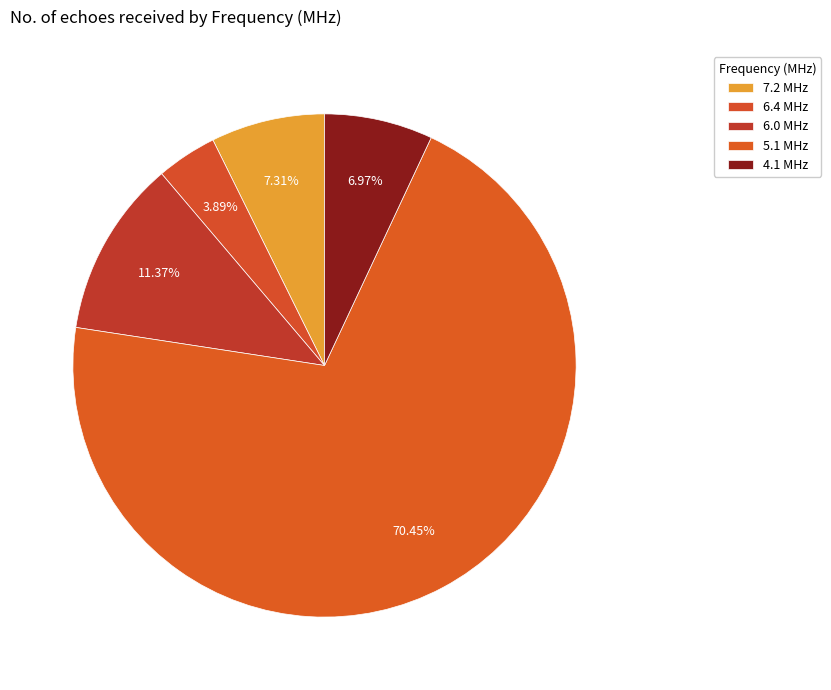

What is the total percentage of 6.0 MHz and 5.1 MHz?

81.8%